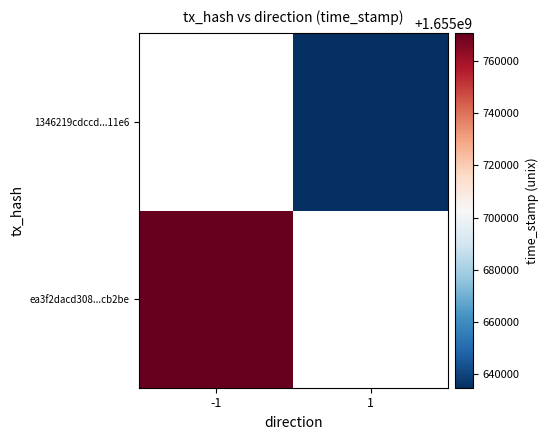

The ea3f2dacd308...cb2be series shows 2311508787.4 at -1. True or false?

False